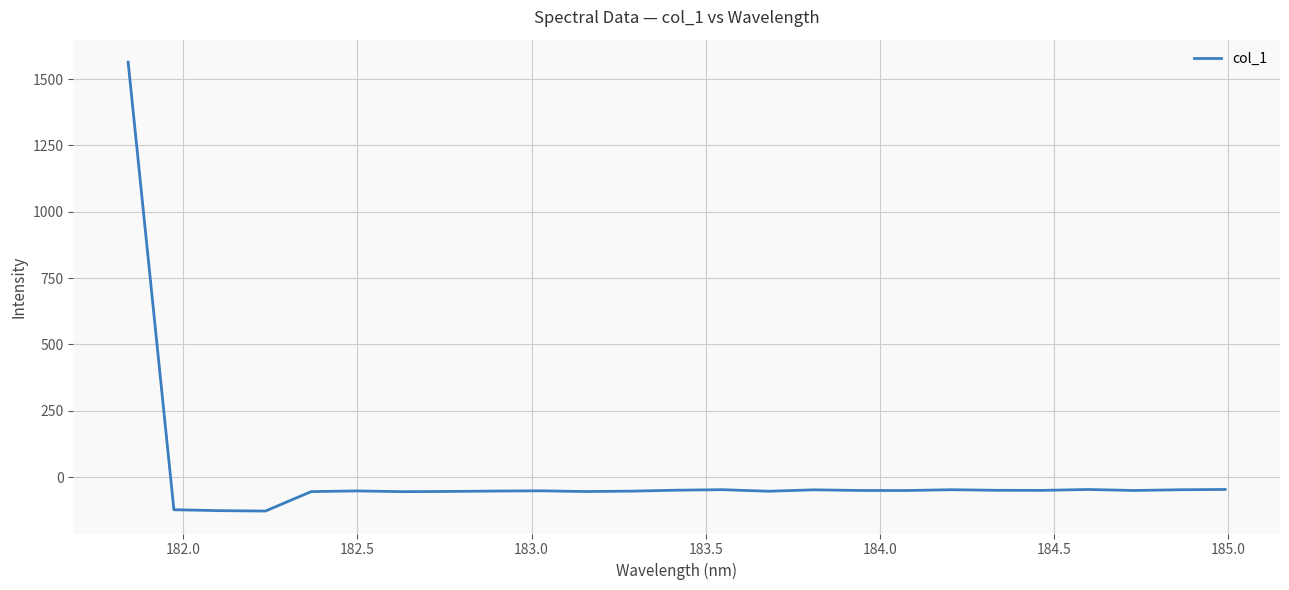

What is the greatest value displayed?

1563.8